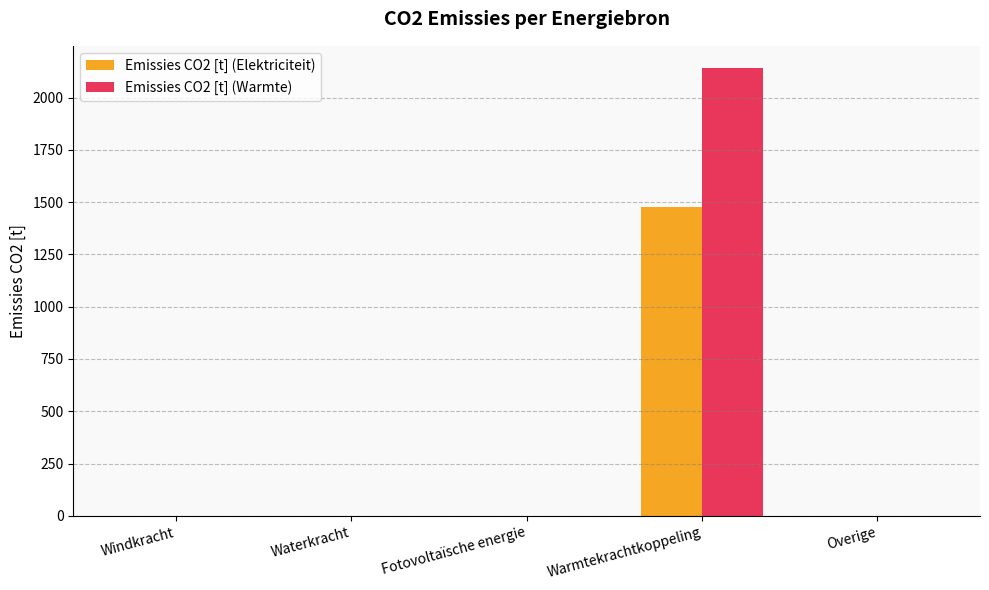

Count the number of data series in this chart.

2